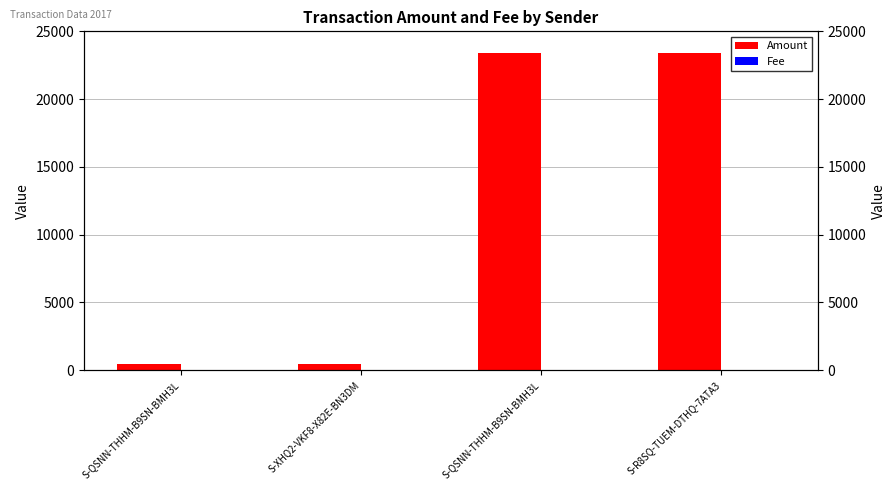

Rank the series at S-XHQ2-VKF8-X82E-BN3DM from highest to lowest value.

Amount, Fee